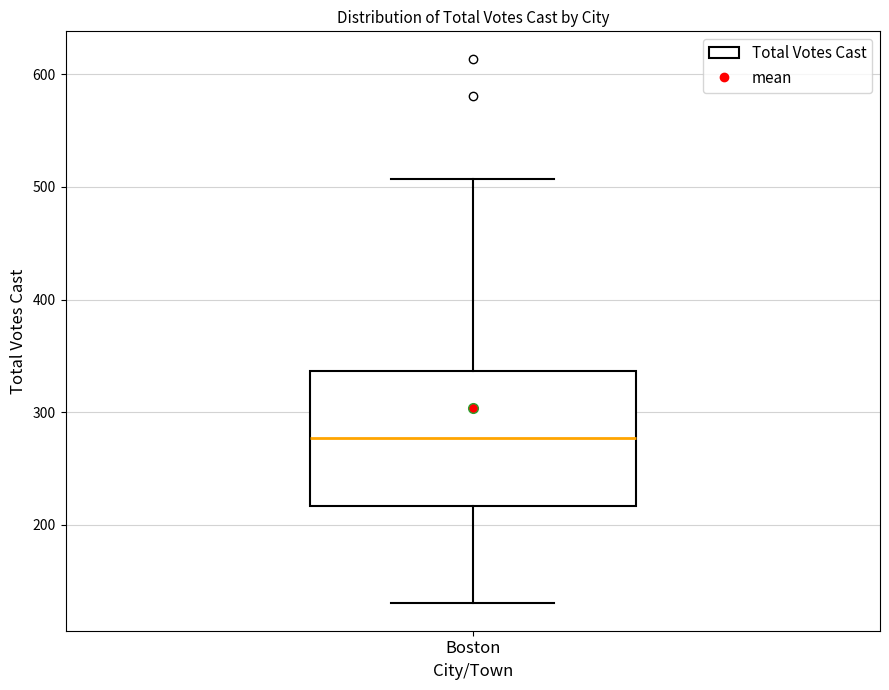

Read this box plot against the y-axis: the position of the median line, the range covered by the box, and the ends of both whiskers. The values are not printed on the chart, so give them approximately, as read against the axis.

median 280, box 220 to 340, whiskers 130 to 510